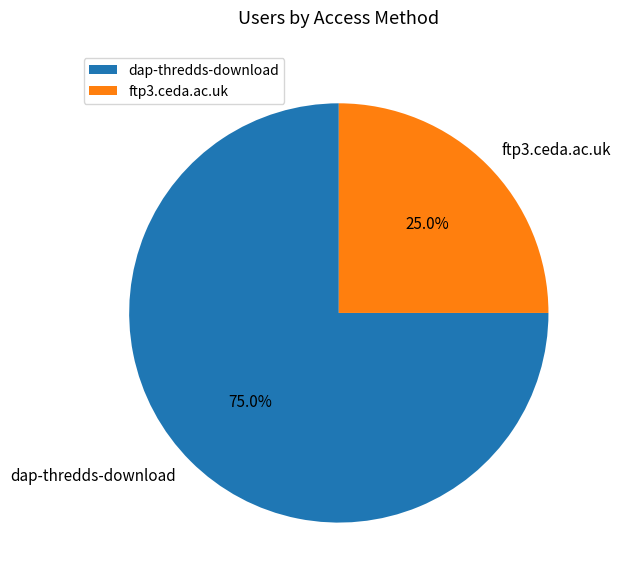

What percentage is the dap-thredds-download slice, to the nearest percent?

75%